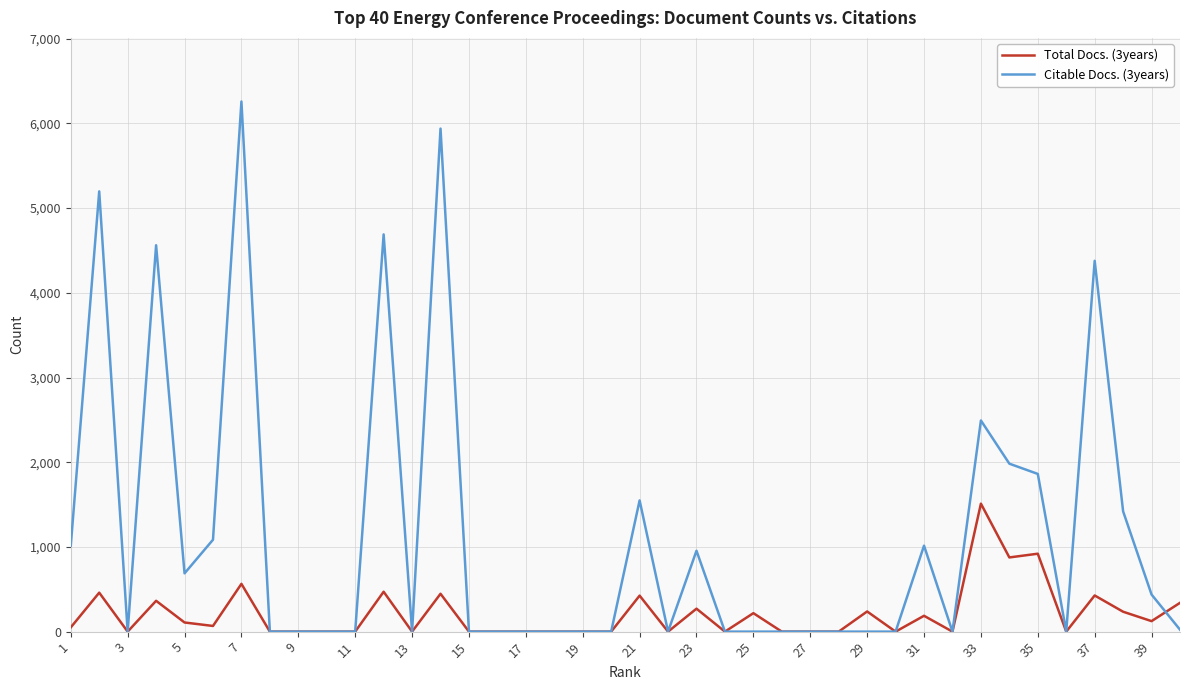

How many lines are shown in the chart?

2